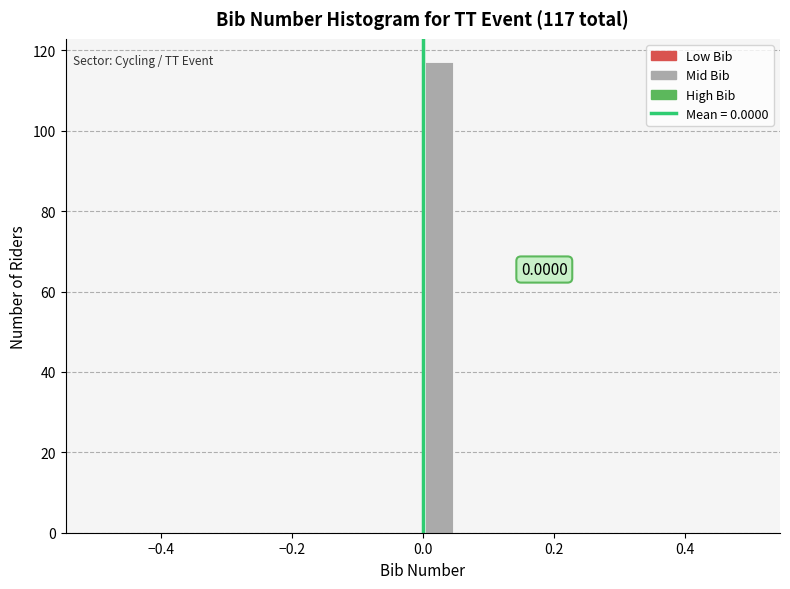

Read against the x-axis, roughly where is the centre of the tallest bar?

0.02